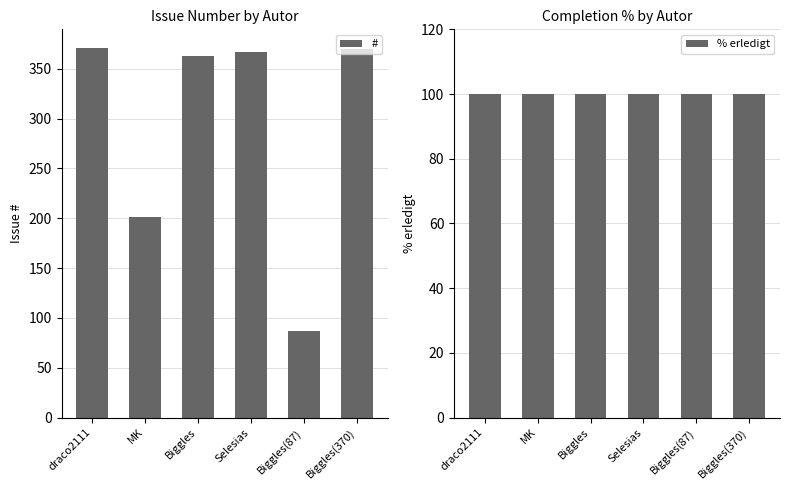

At which category is the sum across all series the highest?

draco2111